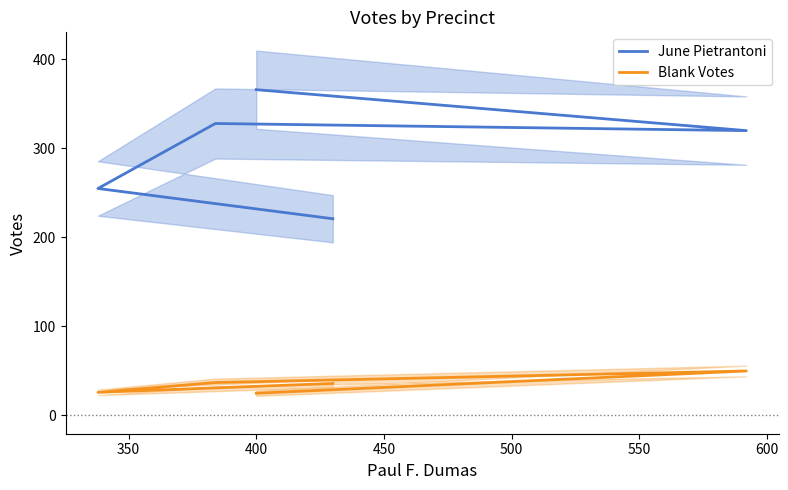

Reading right to left, list all the values displayed in this chart.

June Pietrantoni: 366	320	328	255	221
Blank Votes: 25	50	37	26	36